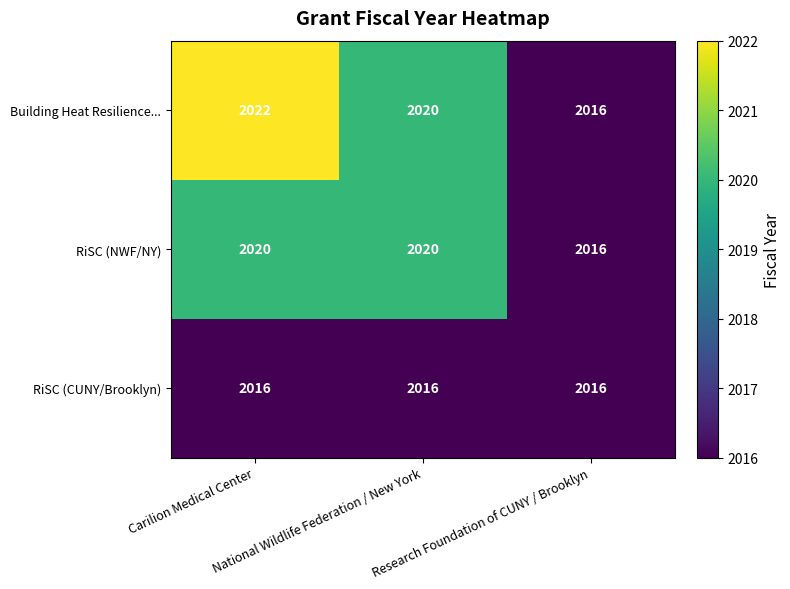

How many RiSC (NWF/NY) values are between 2016 and 2020?

3